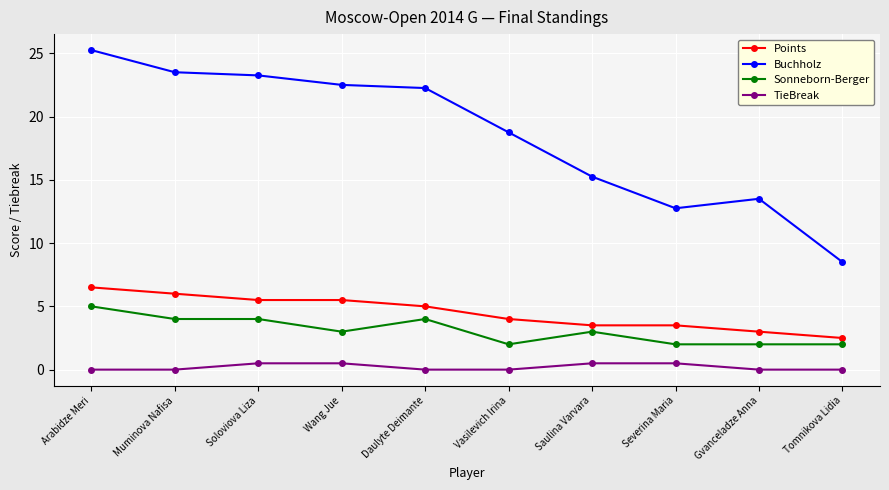

What position from the right is Vasilevich Irina?

5